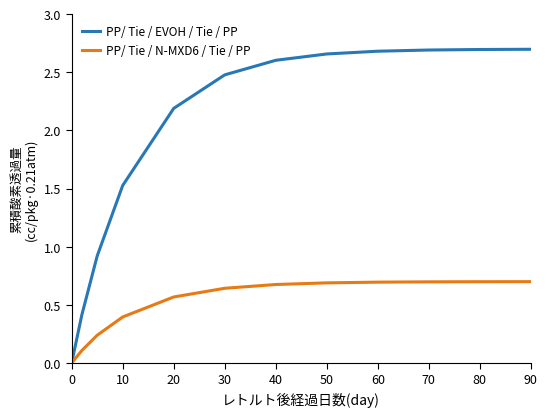

Rank the series by their maximum value, from highest to lowest.

PP/ Tie / EVOH / Tie / PP, PP/ Tie / N-MXD6 / Tie / PP